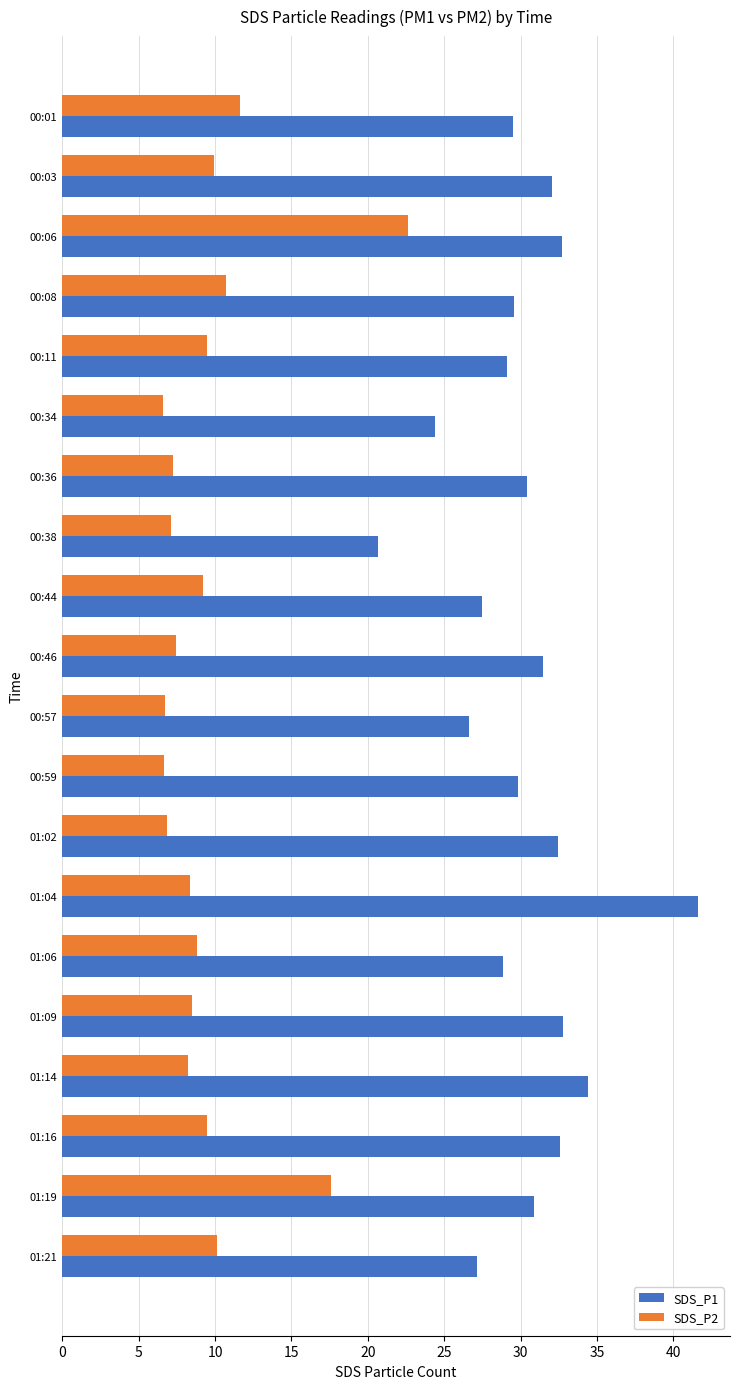

Where is SDS_P2 nearest to the value 14?

00:01